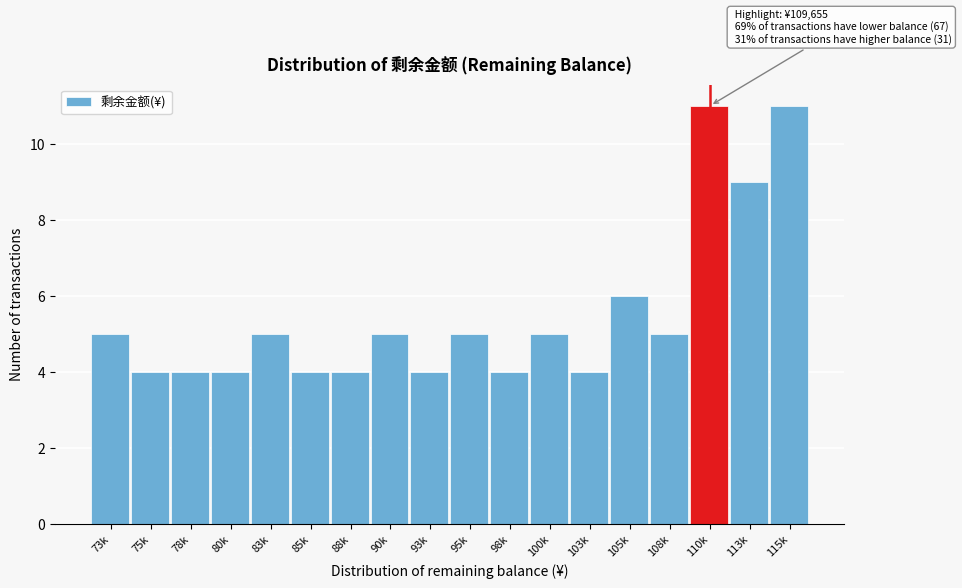

Reading left to right, what are all the values shown in this chart?

5	4	4	4	5	4	4	5	4	5	4	5	4	6	5	11	9	11